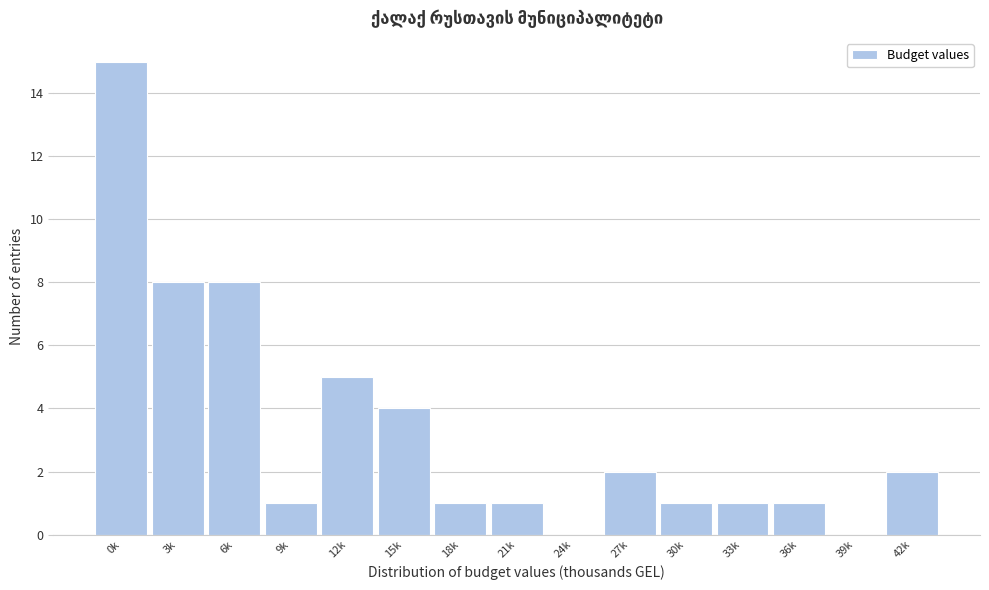

Reading left to right, list all the values displayed in this chart.

0k=15	3k=8	6k=8	9k=1	12k=5	15k=4	18k=1	21k=1	24k=0	27k=2	30k=1	33k=1	36k=1	39k=0	42k=2